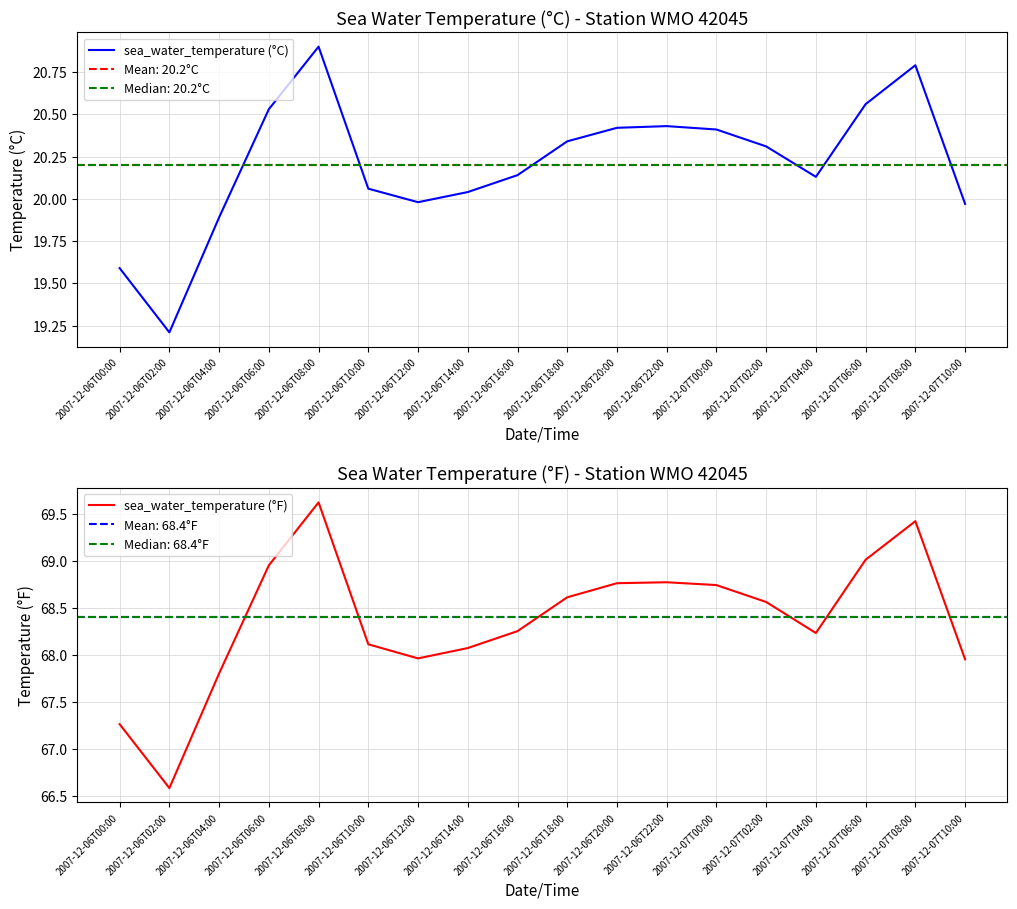

Rank the categories by sea_water_temperature (°C) value from lowest to highest.

2007-12-06T02:00, 2007-12-06T00:00, 2007-12-06T04:00, 2007-12-07T10:00, 2007-12-06T12:00, 2007-12-06T14:00, 2007-12-06T10:00, 2007-12-07T04:00, 2007-12-06T16:00, 2007-12-07T02:00, 2007-12-06T18:00, 2007-12-07T00:00, 2007-12-06T20:00, 2007-12-06T22:00, 2007-12-06T06:00, 2007-12-07T06:00, 2007-12-07T08:00, 2007-12-06T08:00